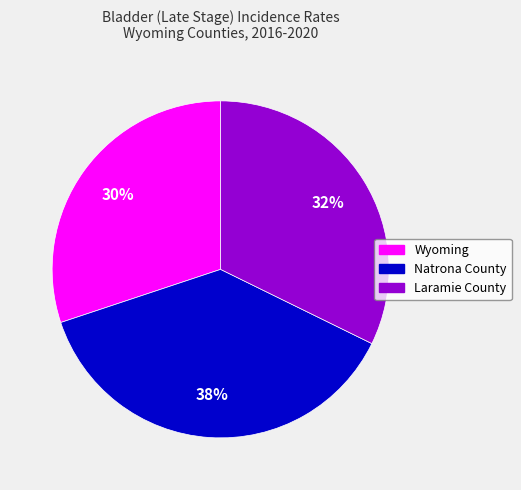

To the nearest percent, what percentage of the pie is Laramie County?

32%